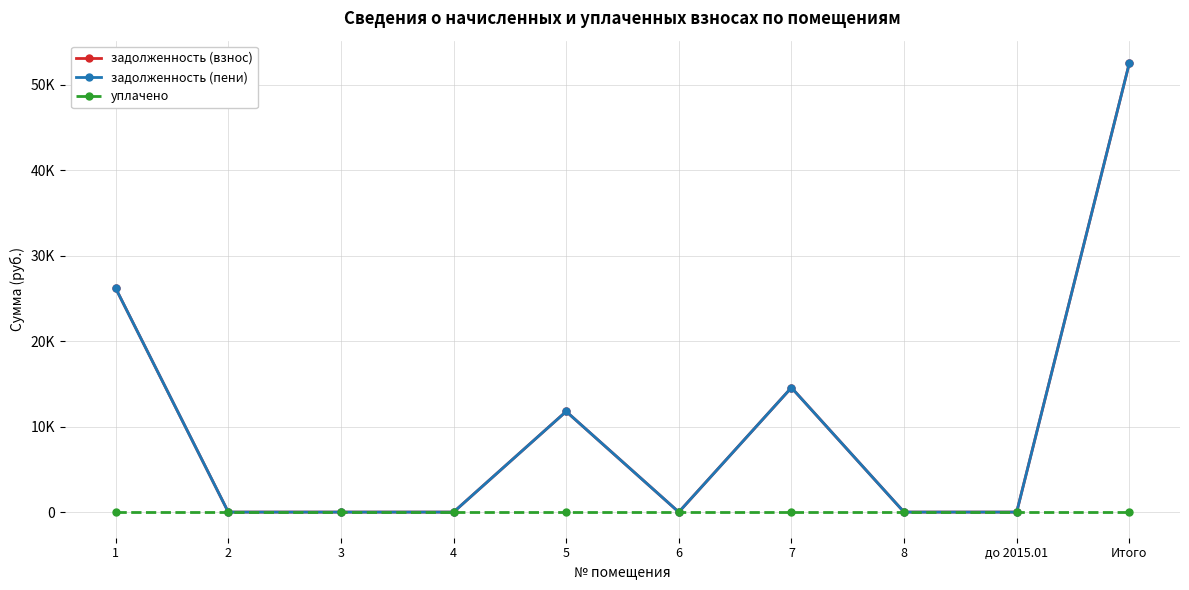

True or false: задолженность (пени) has a value of -25629.0 at 6.

False